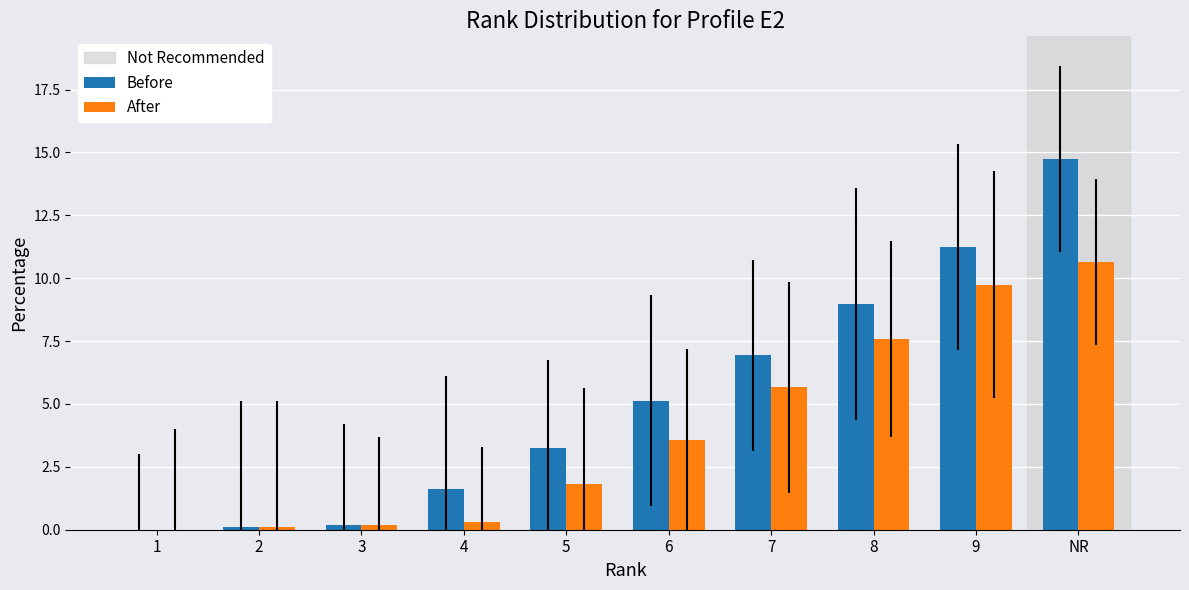

Is the value of Before at 9 greater than the value of After at 1?

Yes